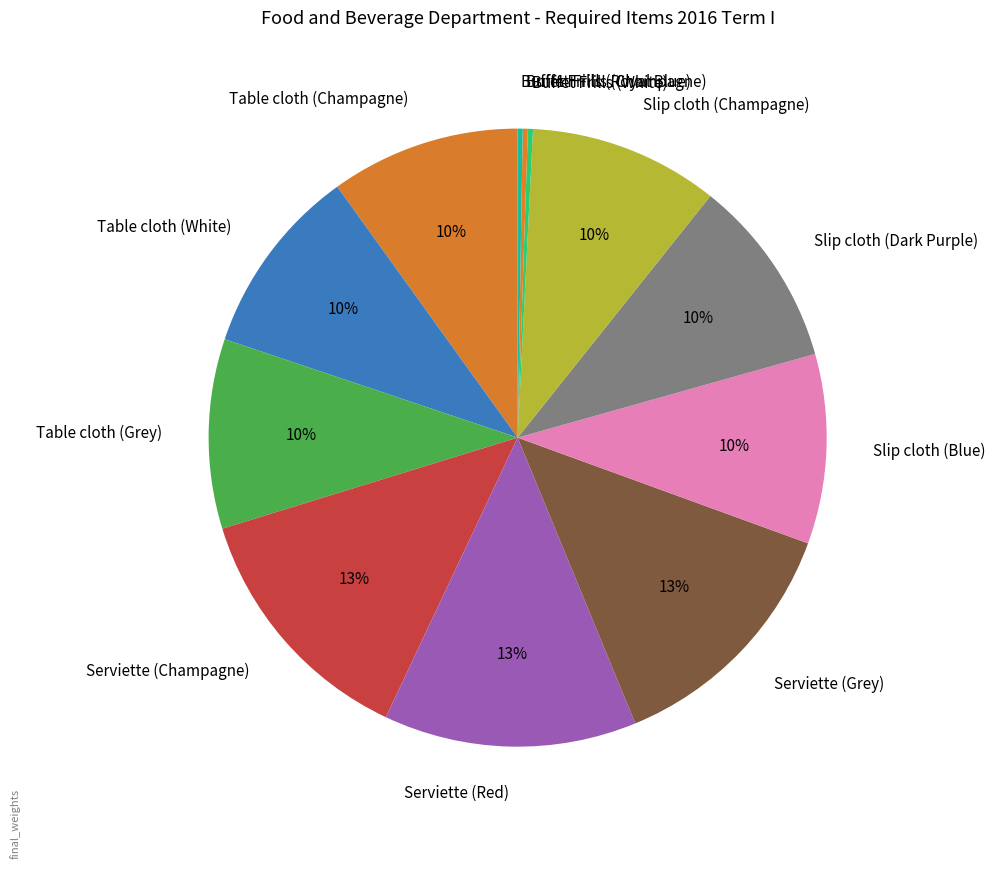

Is there any slice that represents more than half of the pie?

No